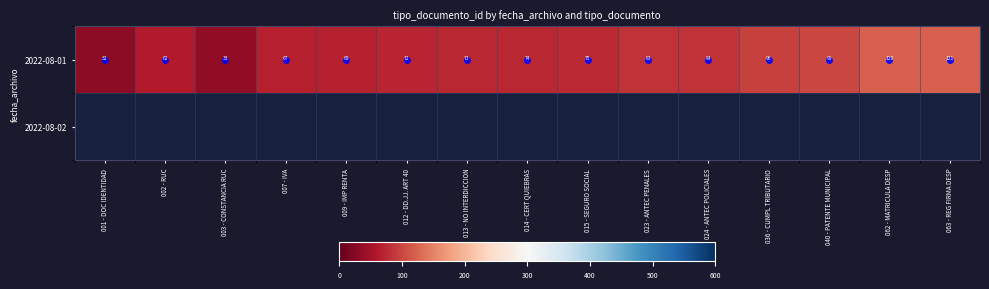

At how many categories does at least one series exceed 33?

13